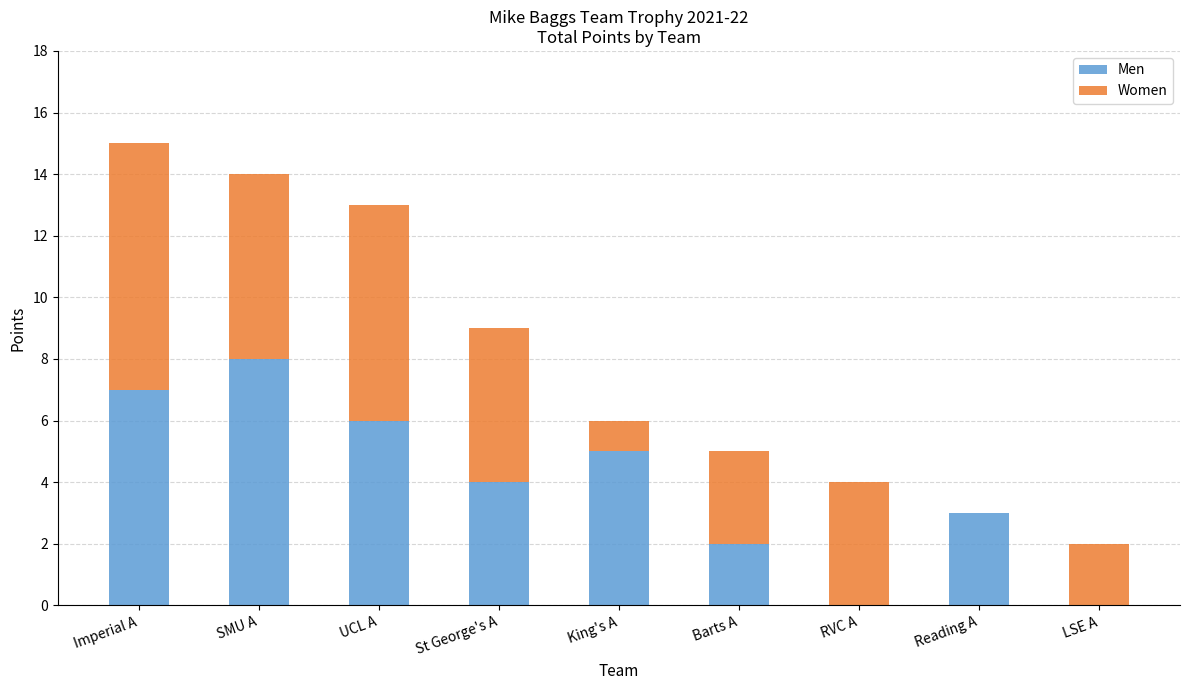

What is the maximum value for Men?

8